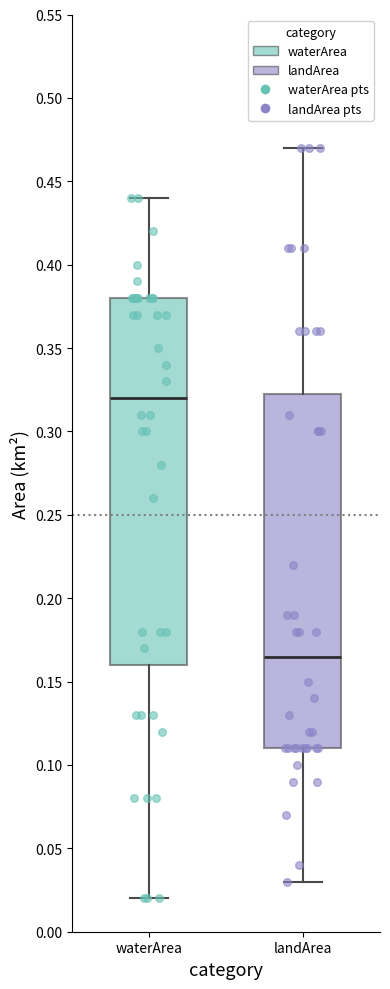

Reading left to right, read every box against the y-axis: the position of its median line, the range the box covers, and the ends of its whiskers. The values are not printed on the chart, so give them approximately, as read against the axis.

waterArea: median 0.320, box 0.160 to 0.380, whiskers 0.020 to 0.440
landArea: median 0.165, box 0.110 to 0.325, whiskers 0.030 to 0.470